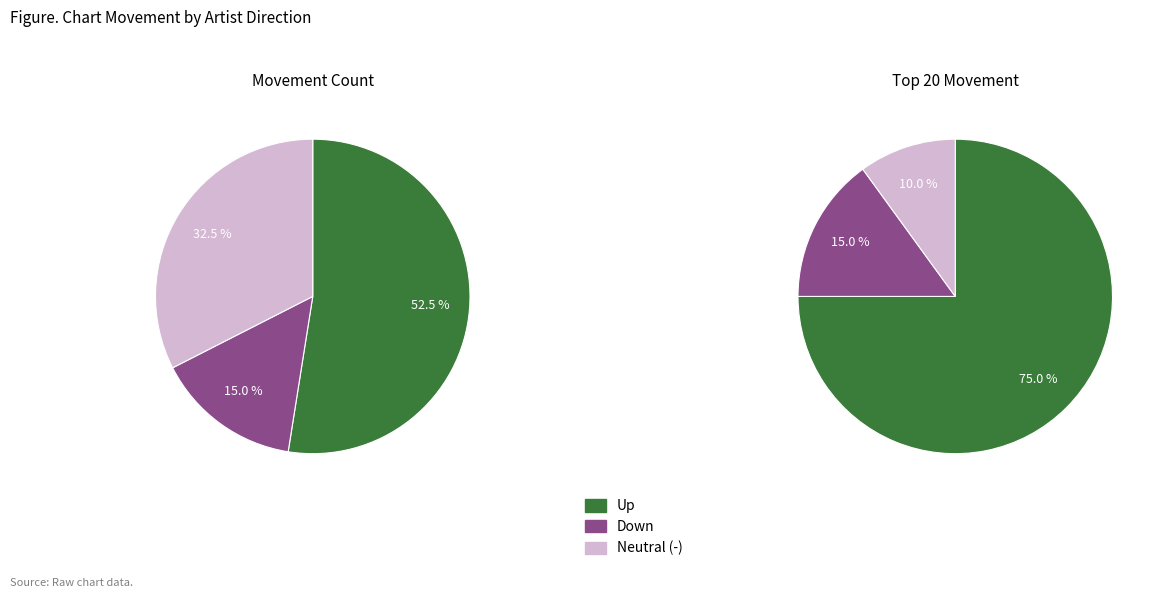

Is it true that - is 42% of the pie?

False